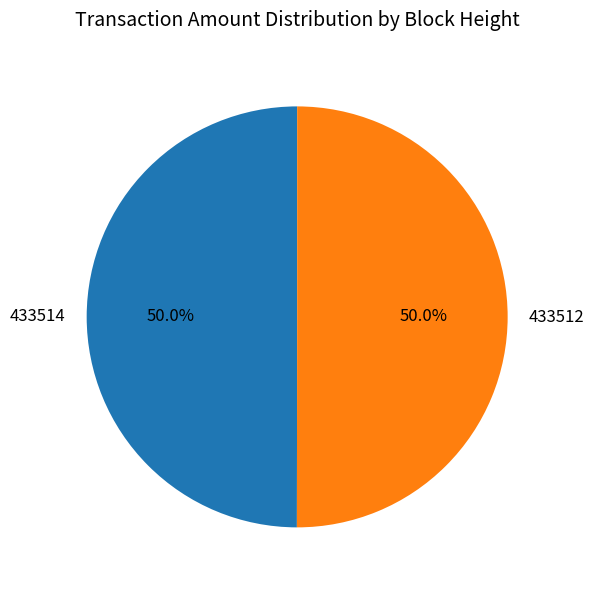

How many segments does this pie chart have?

2